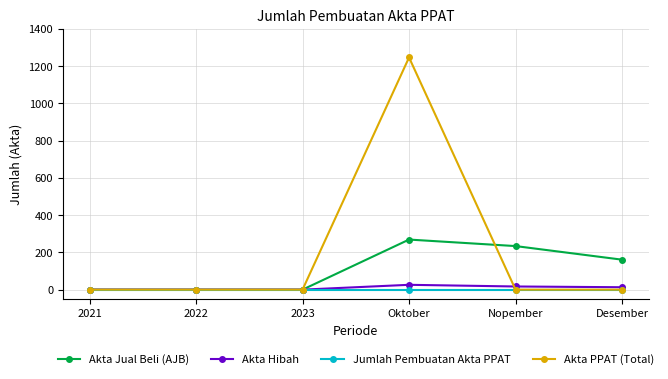

How many values in the Akta Jual Beli (AJB) series are below 161?

3